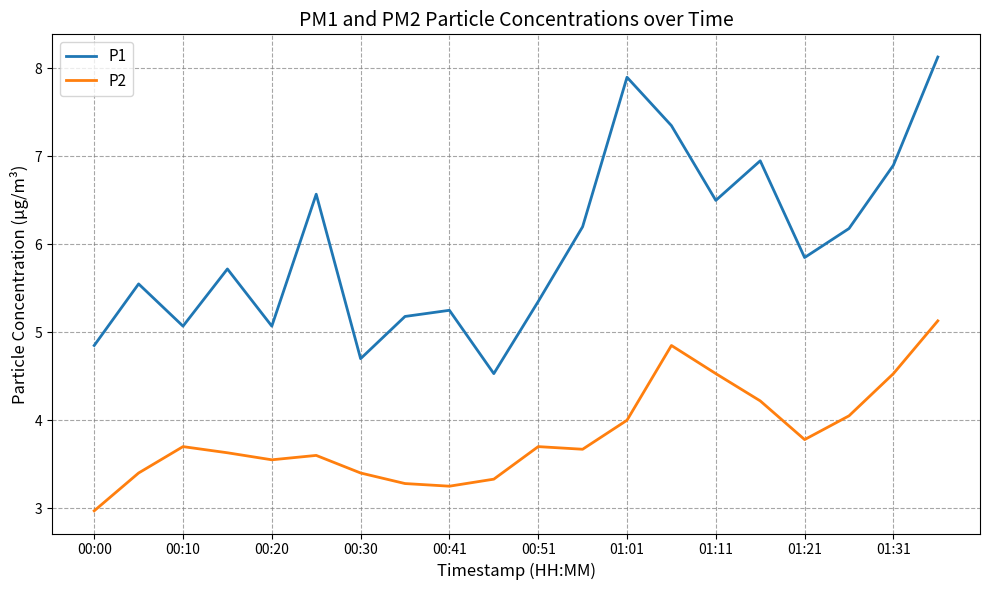

Which series has the largest total across all categories?

P1